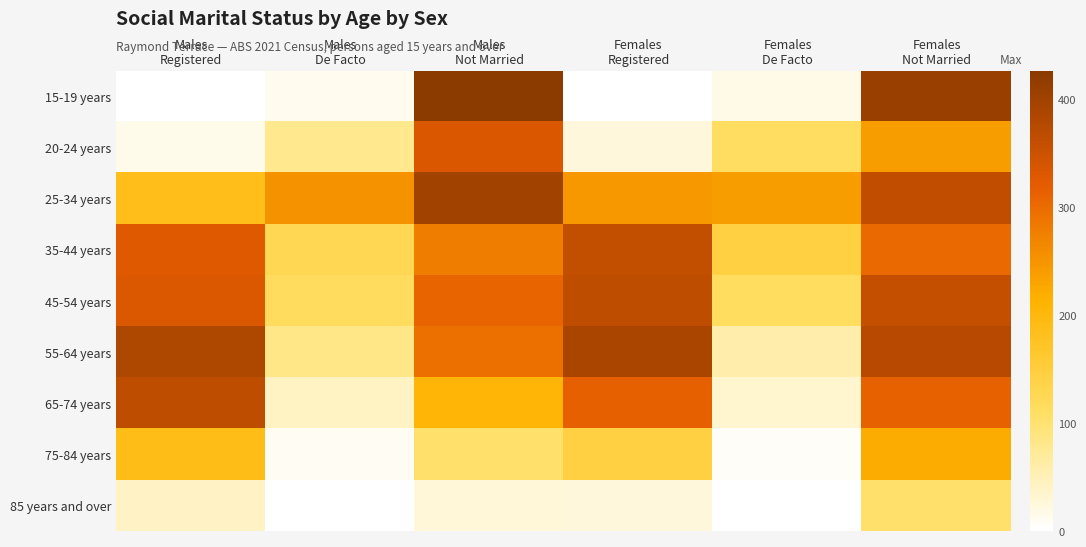

Between Males Not Married and Females Not Married, which series saw the biggest shift?

75-84 years